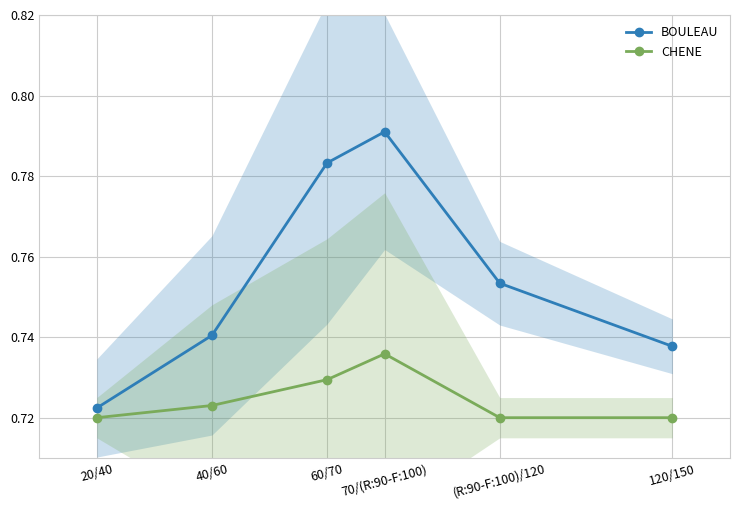

Is the value of BOULEAU at 40/60 greater than the value of CHENE at 70/(R:90-F:100)?

Yes